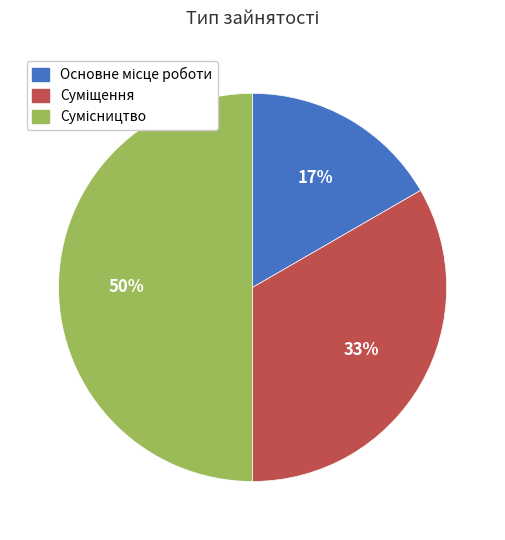

To the nearest percent, what is the average slice percentage?

33%